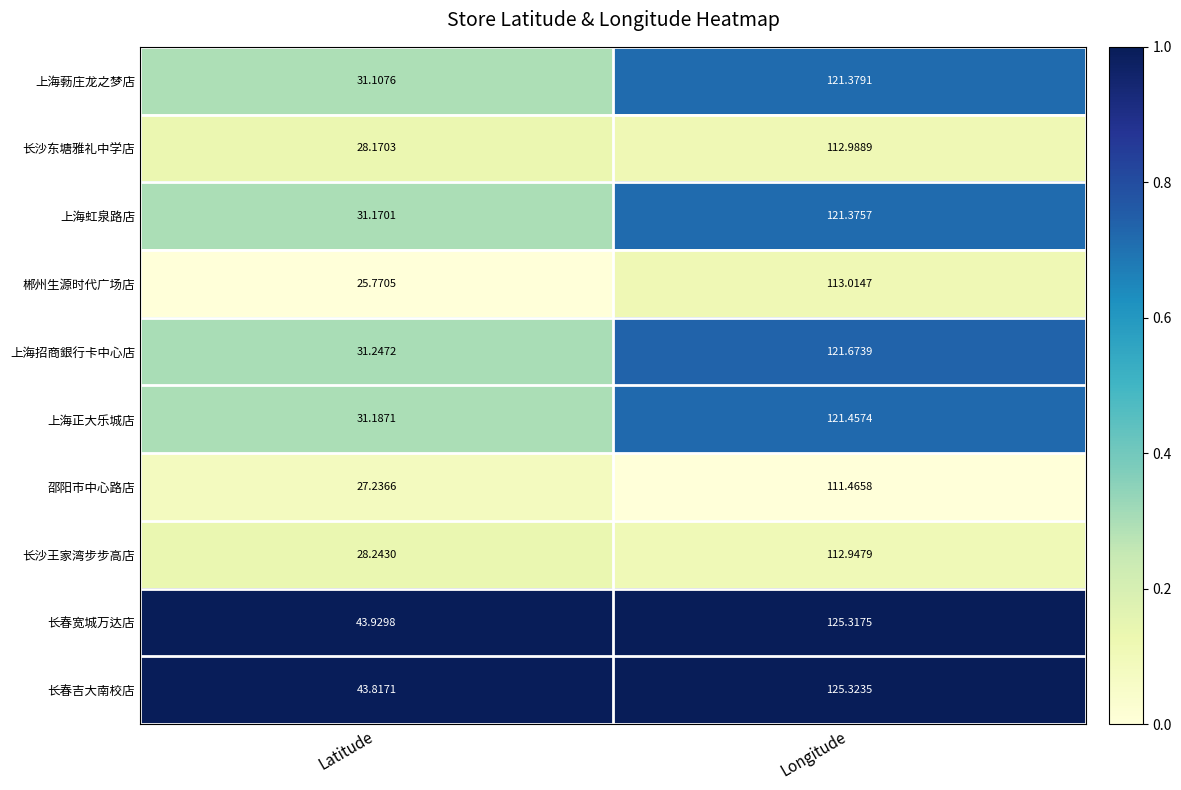

Which category has the lowest value across all series?

Latitude